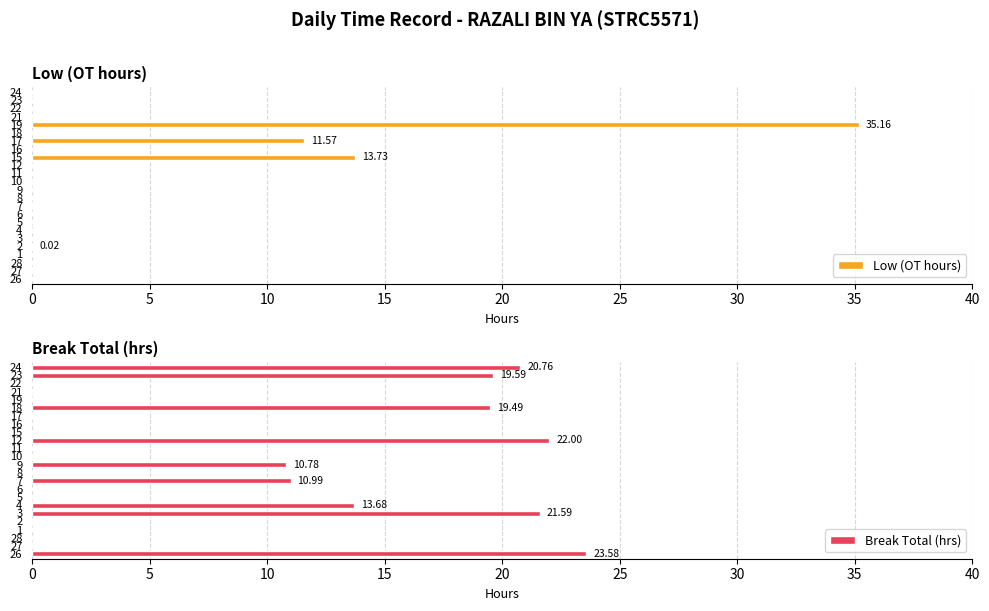

What is the sum of the Low (OT hours) values at 10 and 15?

13.7